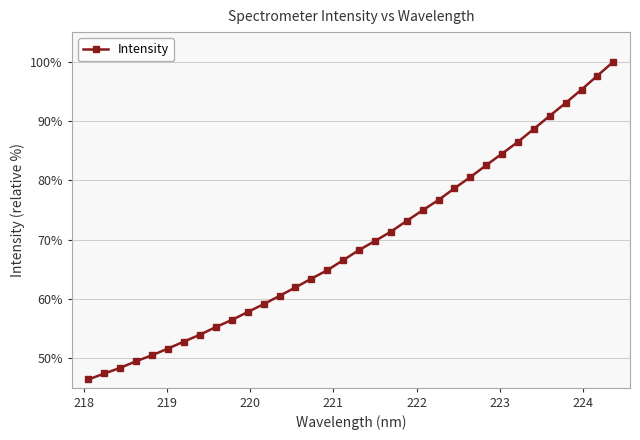

What is the sum of all values?

2359.2